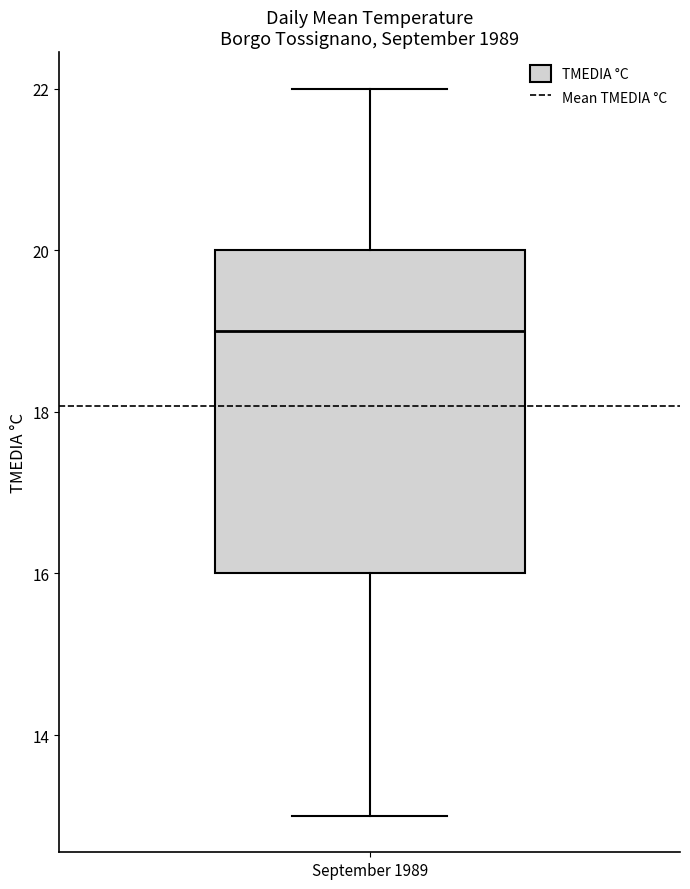

Read this box plot against the y-axis: the position of the median line, the range covered by the box, and the ends of both whiskers. The values are not printed on the chart, so give them approximately, as read against the axis.

median 19, box 16 to 20, whiskers 13 to 22